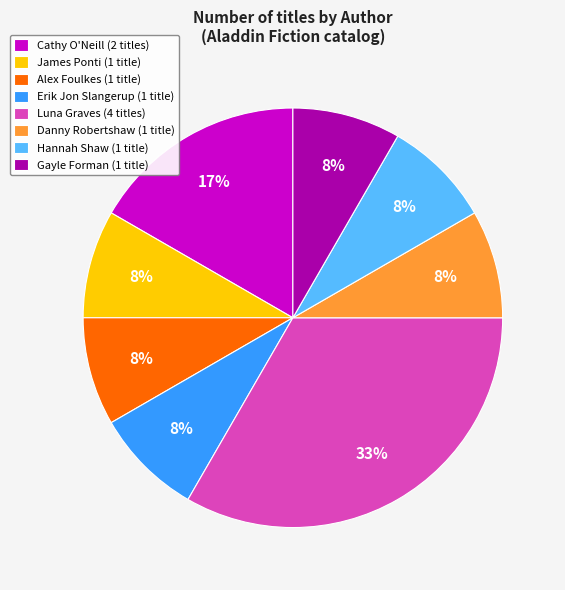

Is it true that James Ponti (1 title) is 18% of the pie?

False